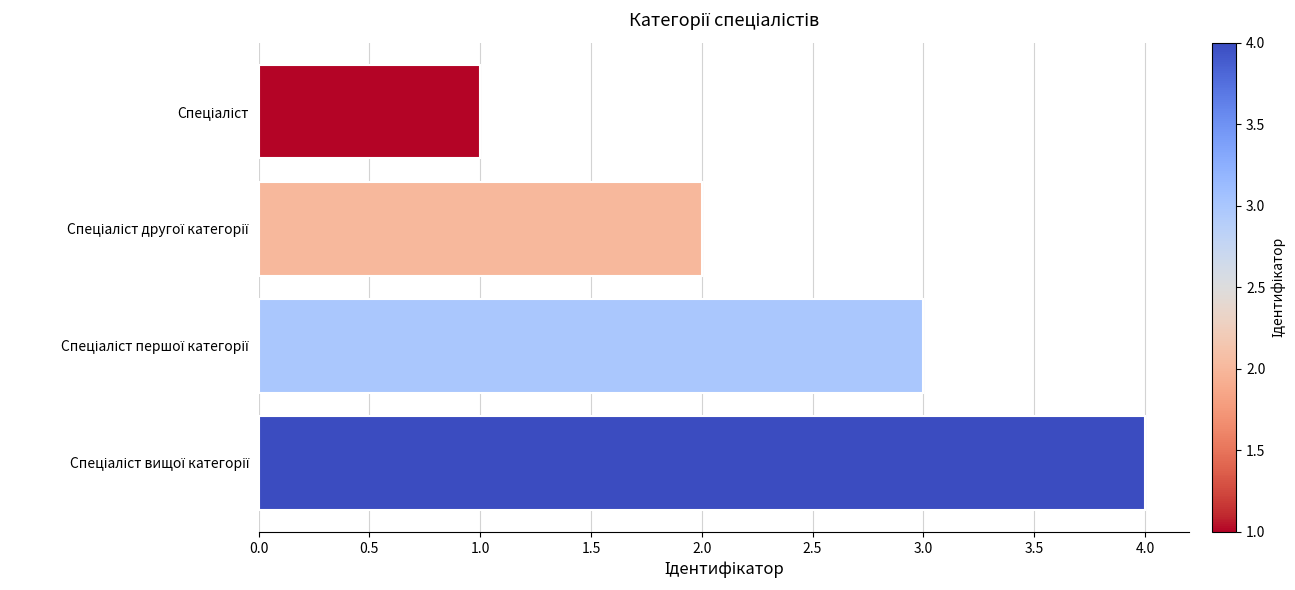

What is the maximum value shown in the chart?

4